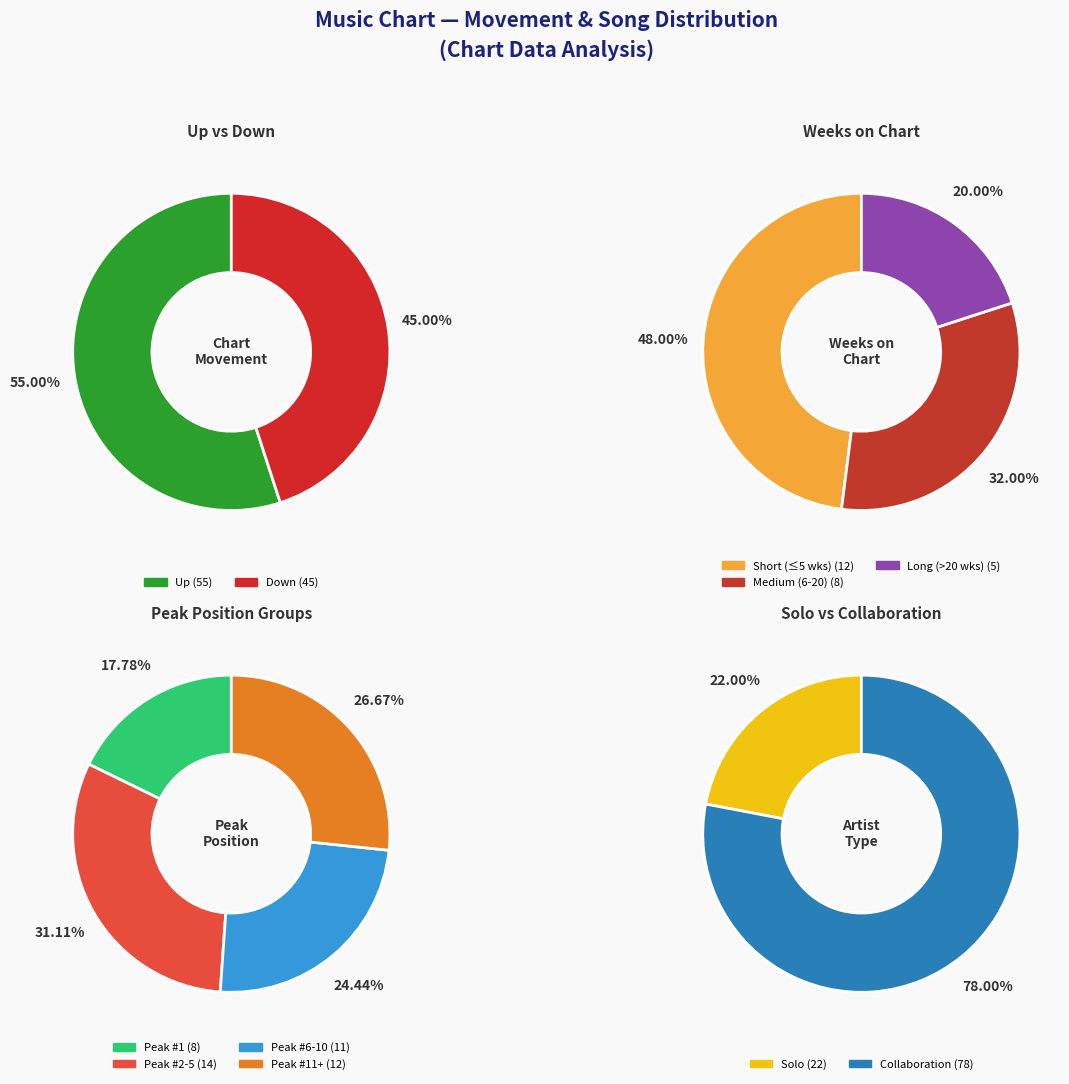

Between up and down, which is larger?

up